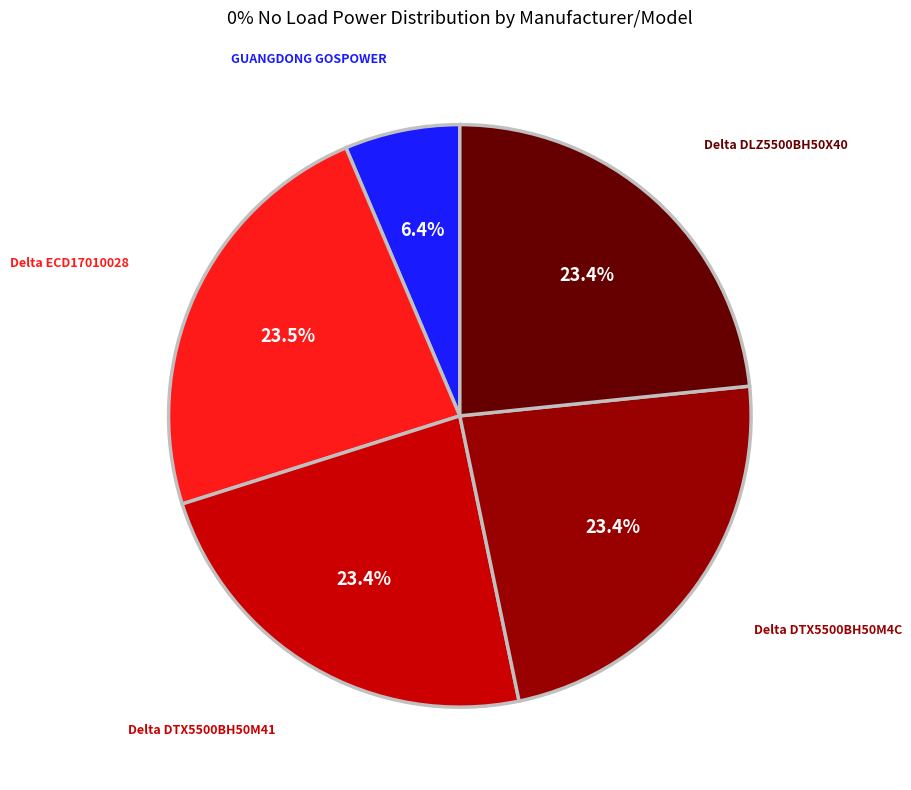

Does any single category account for the majority?

No